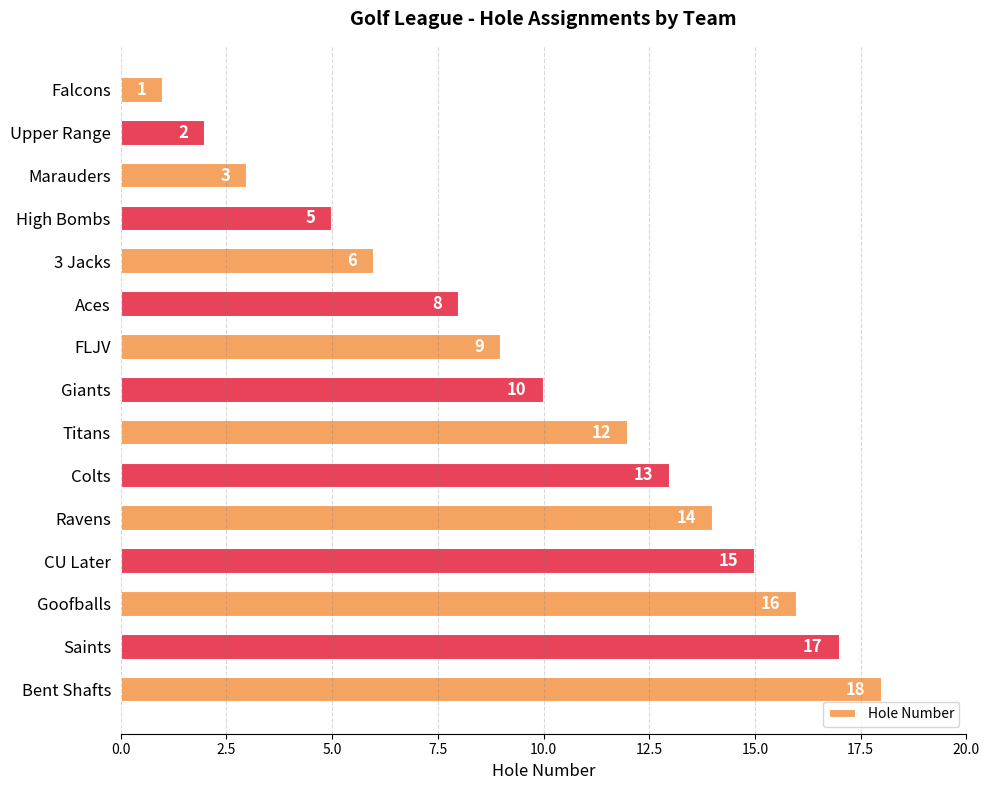

Rank the categories by value from lowest to highest.

Falcons, Upper Range, Marauders, High Bombs, 3 Jacks, Aces, FLJV, Giants, Titans, Colts, Ravens, CU Later, Goofballs, Saints, Bent Shafts